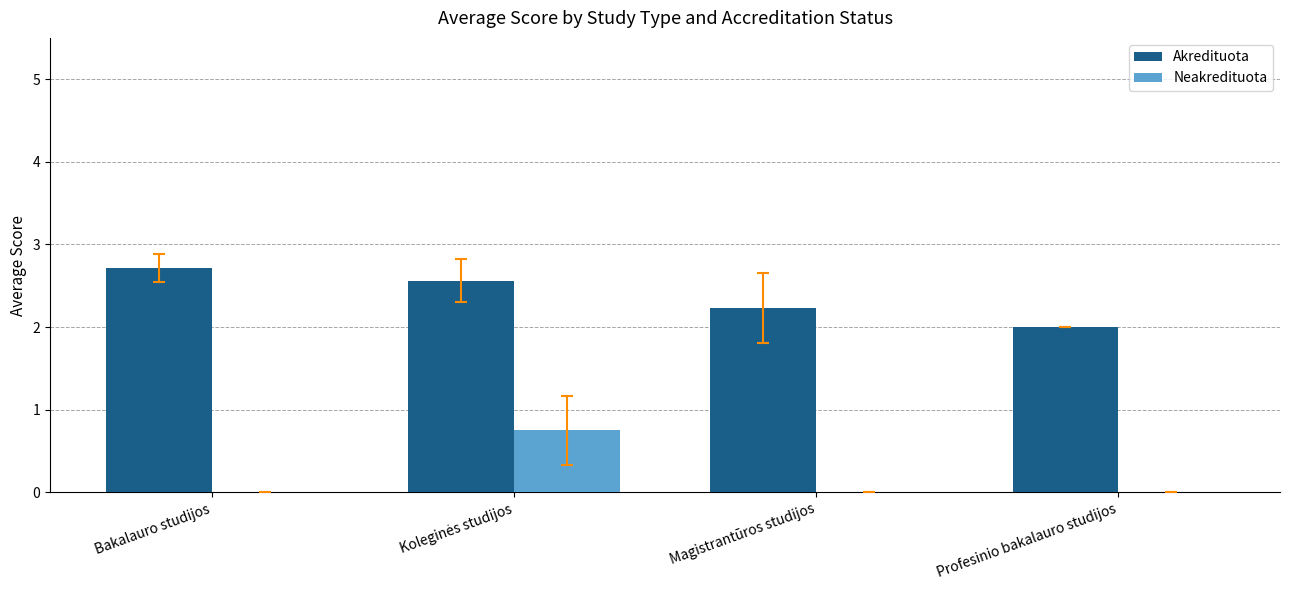

What is the maximum value shown in the chart?

2.7